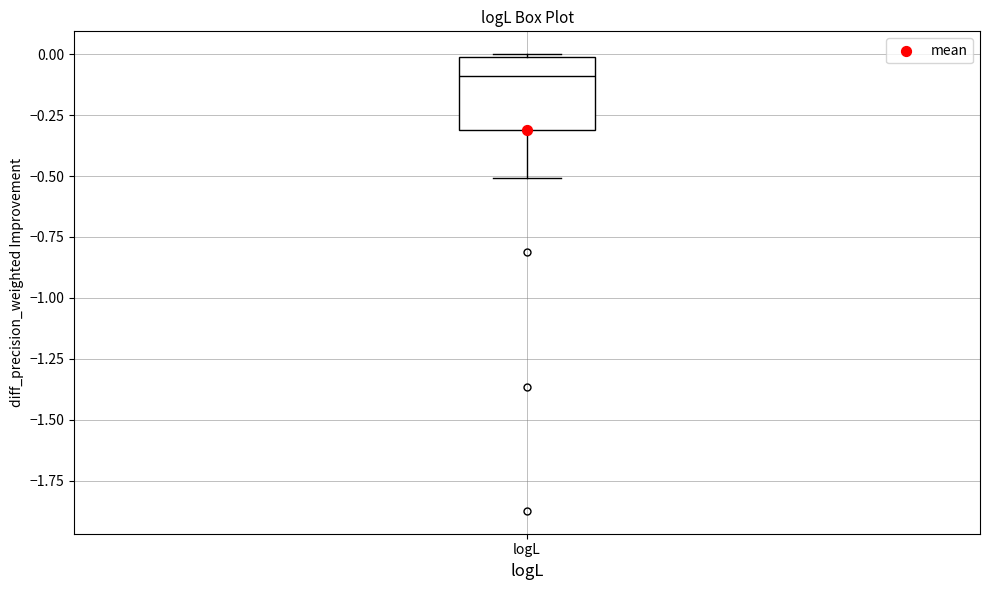

Read this box plot against the y-axis: the position of the median line, the range covered by the box, and the ends of both whiskers. The values are not printed on the chart, so give them approximately, as read against the axis.

median -0.1, box -0.3 to 0.0, whiskers -0.5 to 0.0